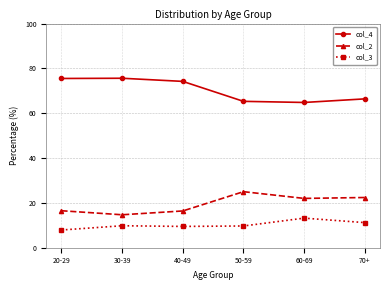

List the series in order of their overall mean, lowest first.

col_3, col_2, col_4